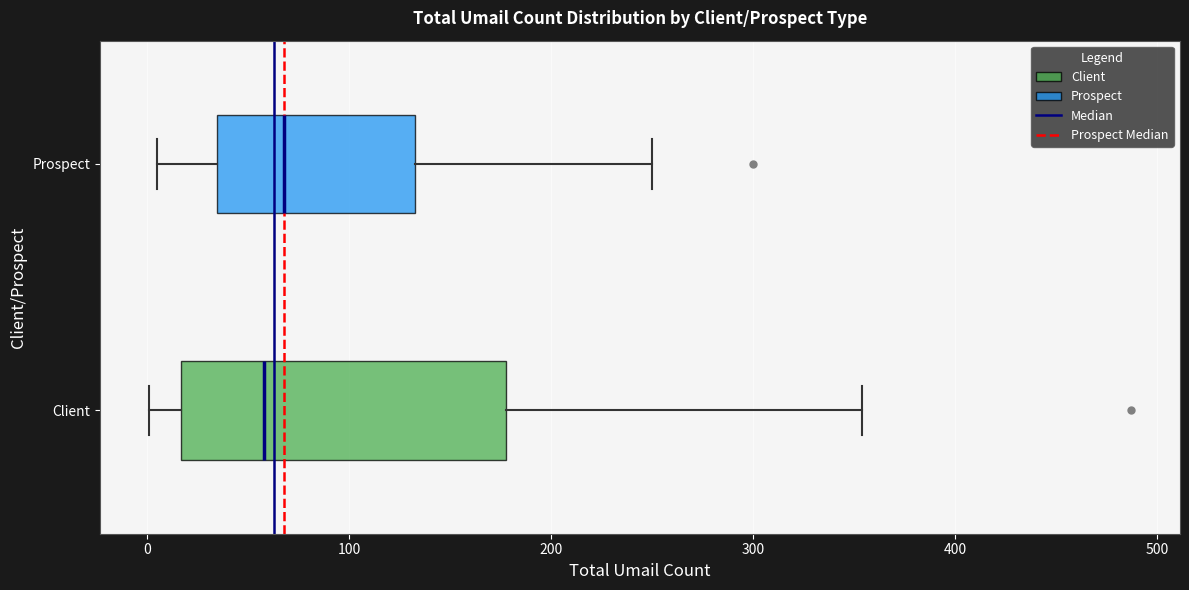

Reading bottom to top, read every box against the x-axis: the position of its median line, the range the box covers, and the ends of its whiskers. The values are not printed on the chart, so give them approximately, as read against the axis.

Client: median 60, box 20 to 180, whiskers 0 to 350
Prospect: median 70, box 30 to 130, whiskers 10 to 250